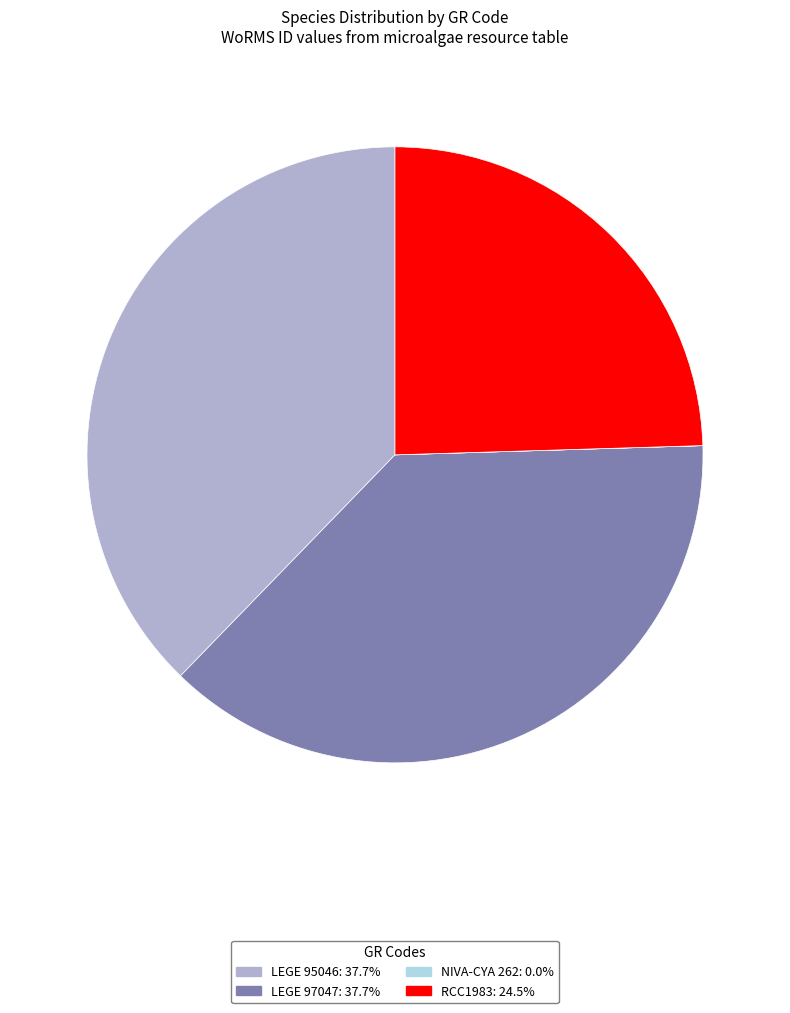

Combined, do LEGE 95046 and RCC1983 account for over 50%?

Yes